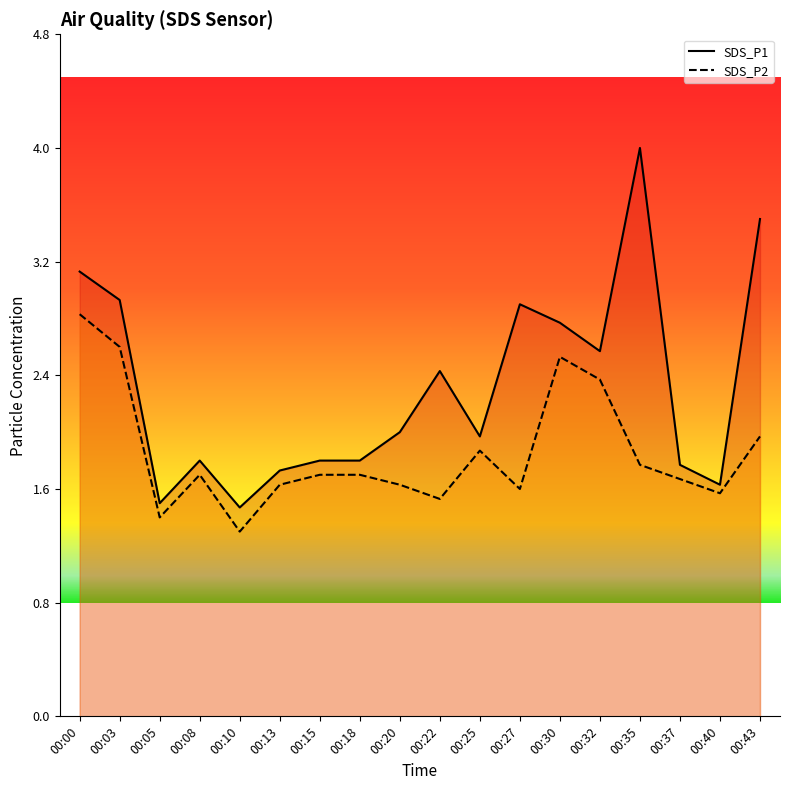

Which category has the highest value across all series?

00:35